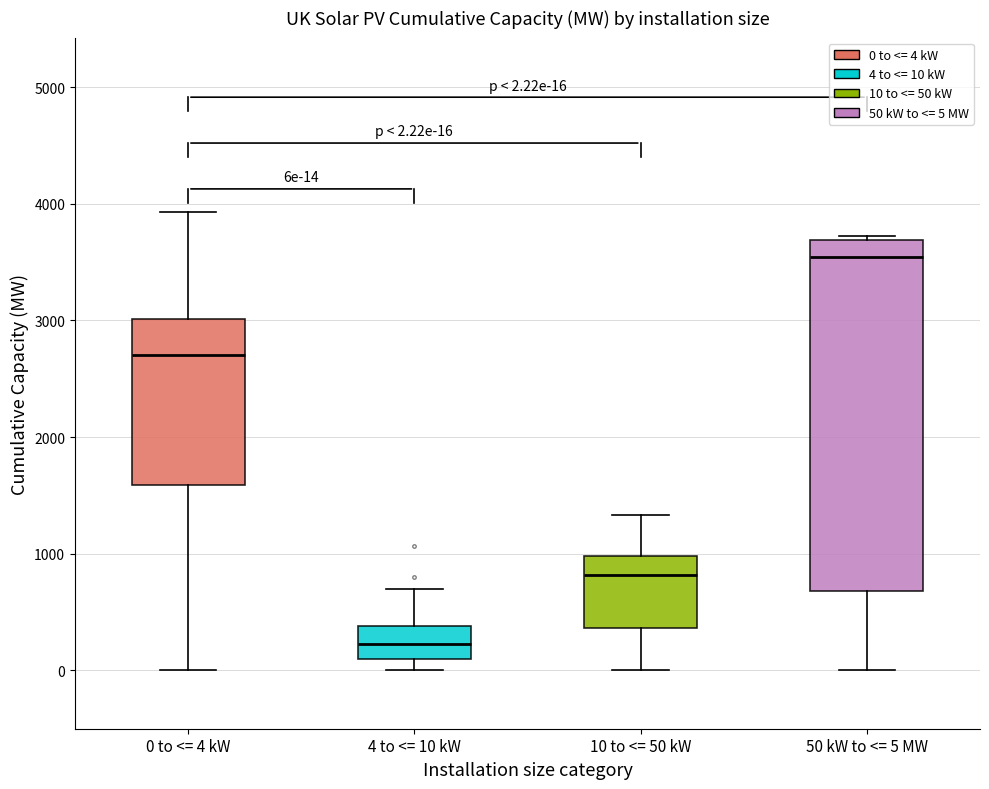

Which box's median line is the highest?

50 kW to <= 5 MW